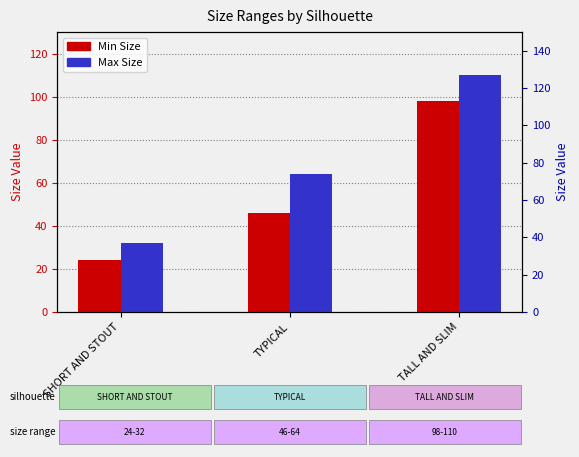

Which series has the largest Y range (max minus min)?

Max Size